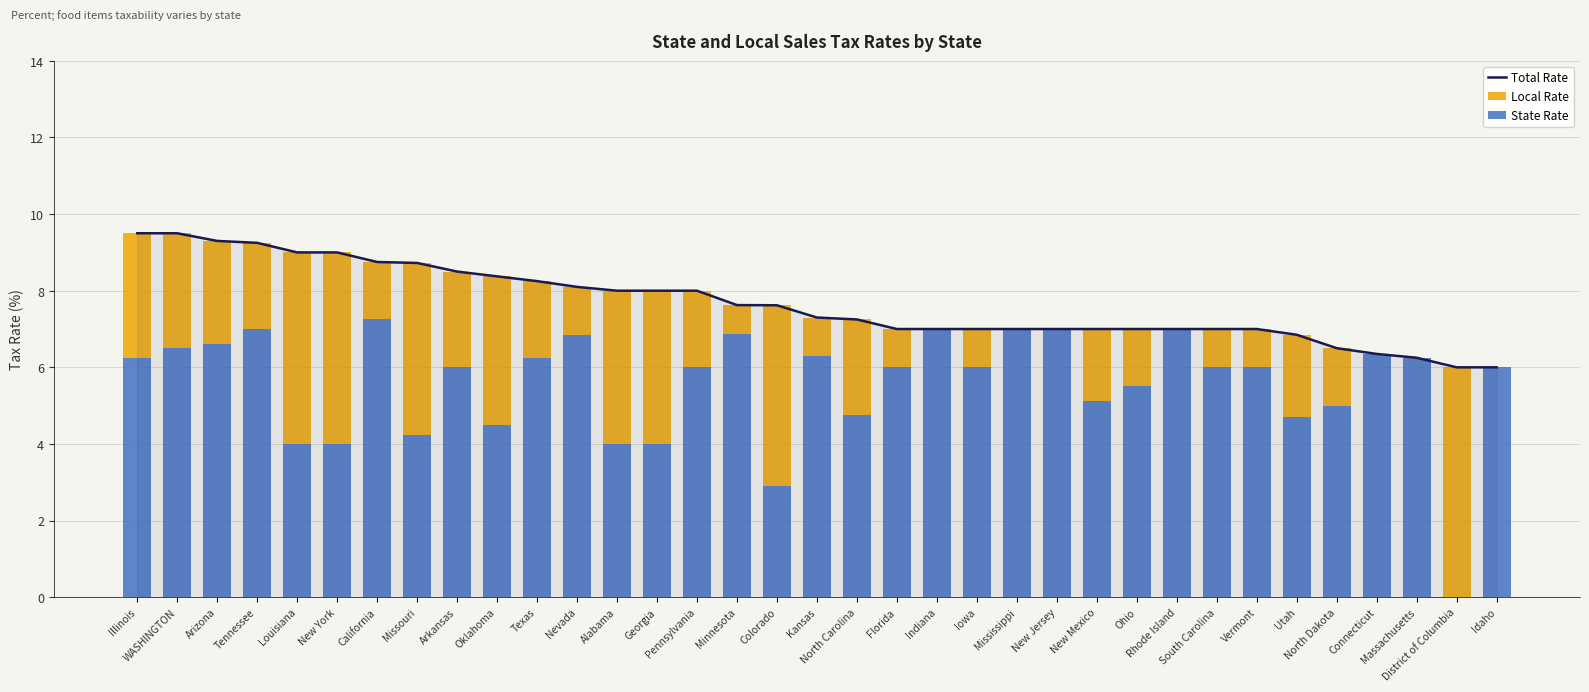

What are all the series names shown in the legend?

Total Rate, Local Rate, State Rate